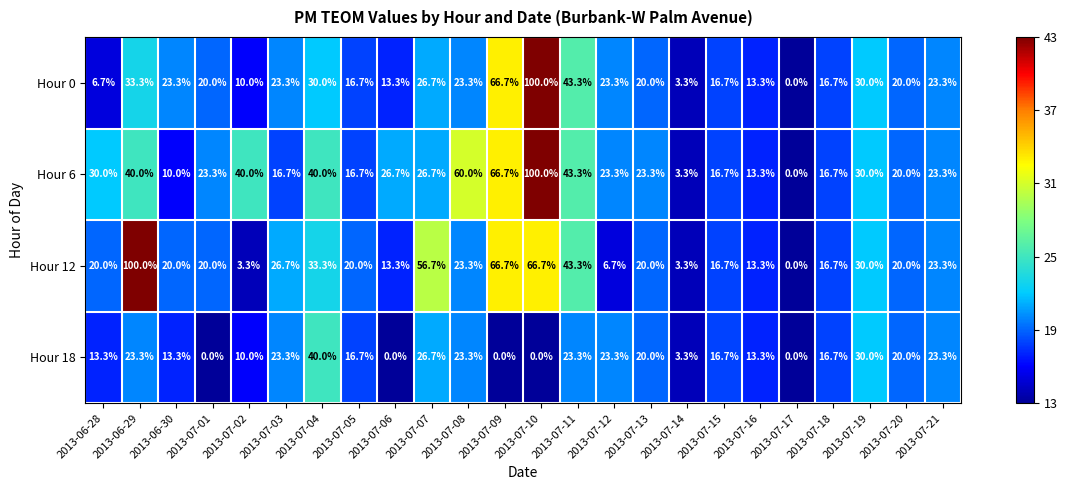

Is it true that Hour 12 equals 40.8 at 2013-07-03?

False